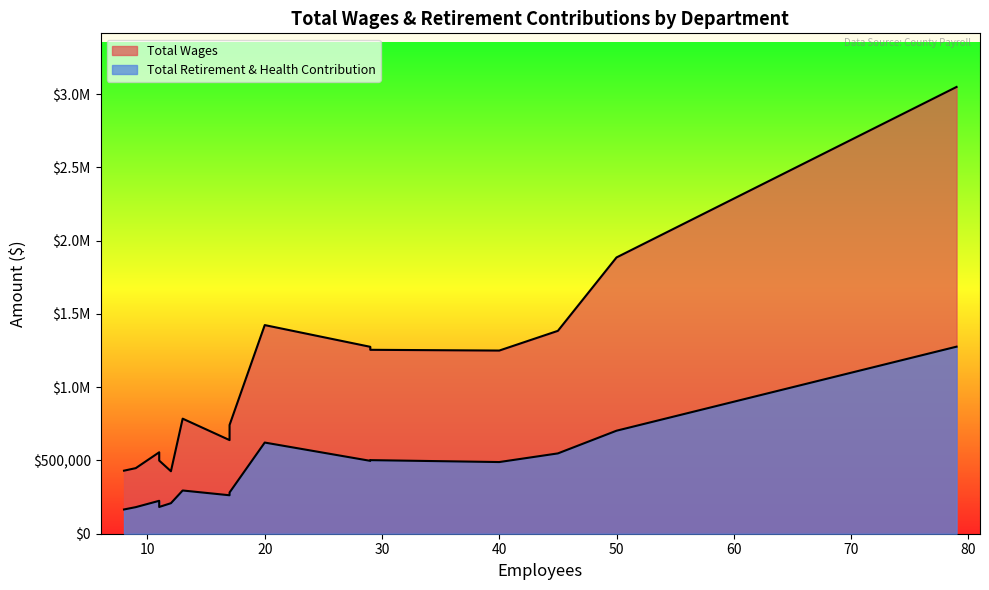

The value of Total Retirement & Health Contribution at Sheriff's Department is 325029.3. True or false?

False